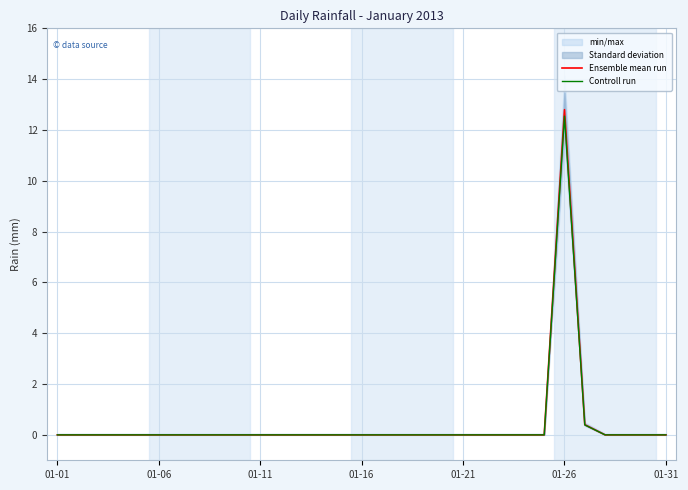

What position from the left is 29?

30